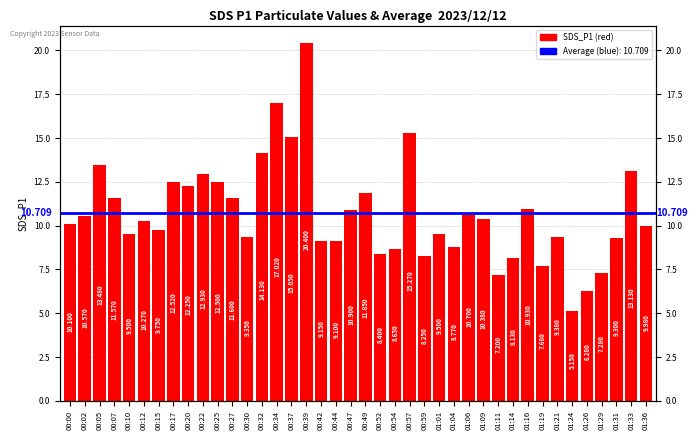

Rank the categories by value from highest to lowest.

00:39, 00:34, 00:57, 00:37, 00:32, 00:05, 01:33, 00:22, 00:17, 00:25, 00:20, 00:49, 00:27, 00:07, 01:16, 00:47, 01:06, 00:02, 01:09, 00:12, 00:00, 01:36, 00:15, 00:10, 01:01, 01:21, 00:30, 01:31, 00:42, 00:44, 01:04, 00:54, 00:52, 00:59, 01:14, 01:19, 01:29, 01:11, 01:26, 01:24